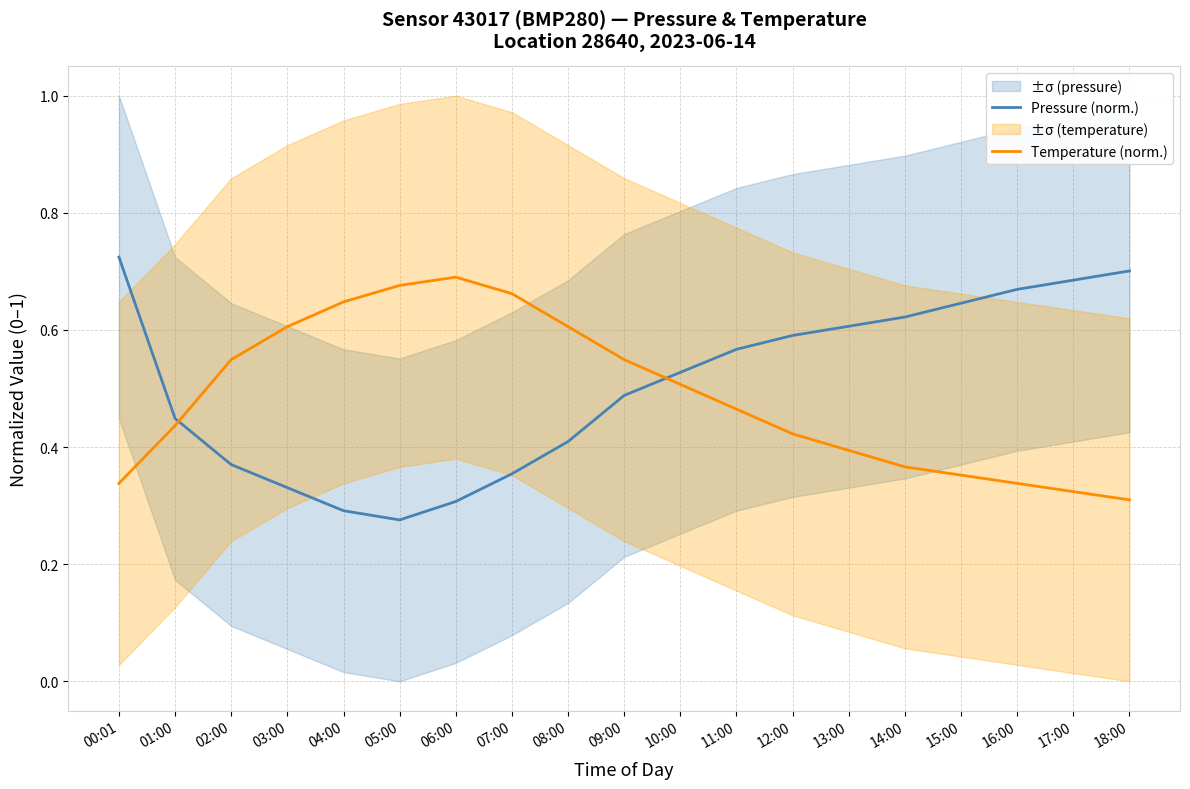

Where is the first local minimum for Pressure (norm.)?

05:00